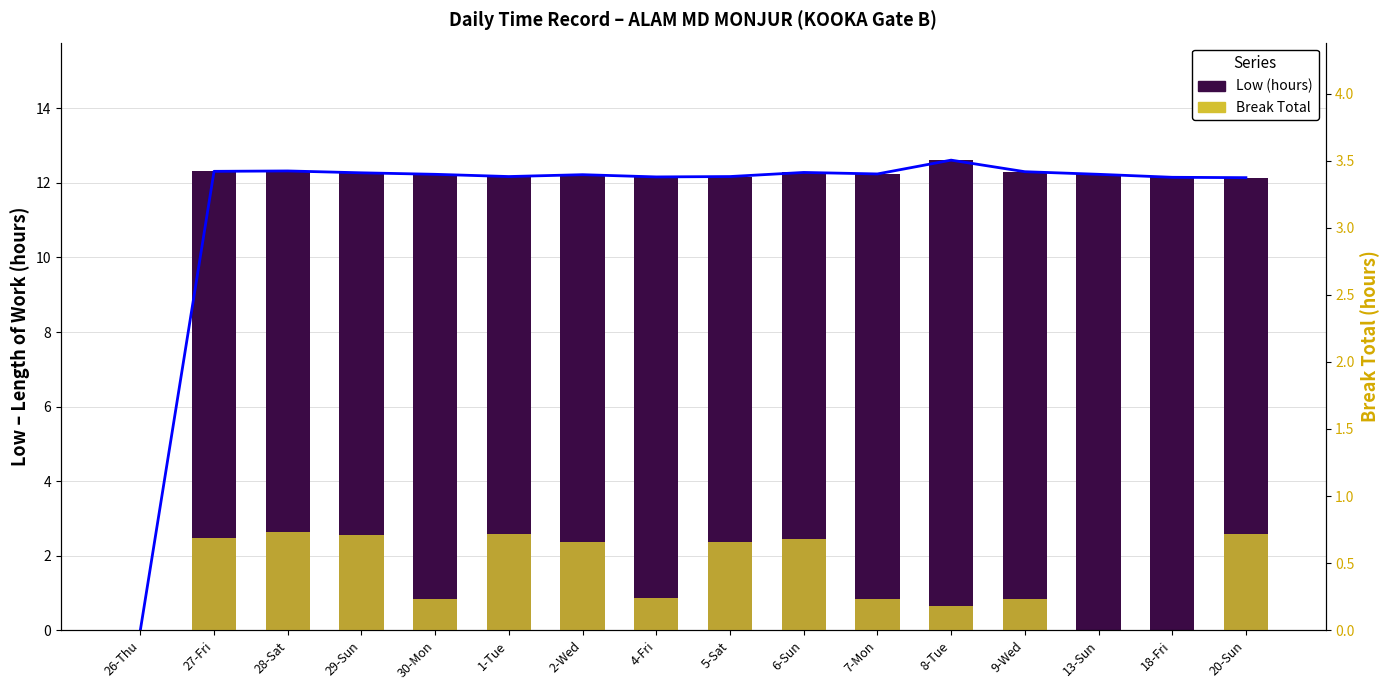

Does the chart contain stacked bars?

No